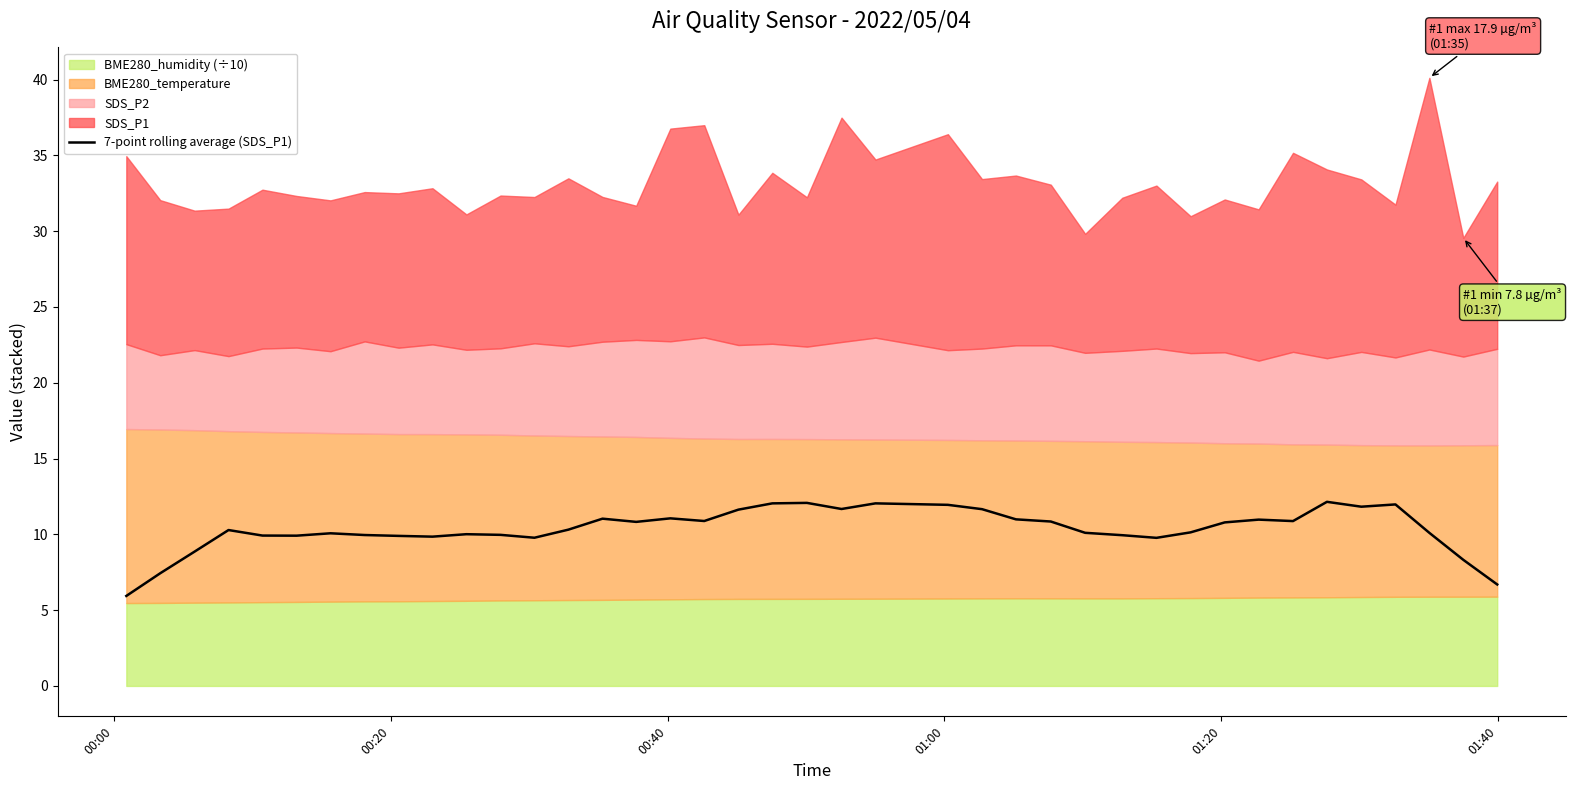

What is the minimum value for 7-point rolling average (SDS_P1)?

5.9